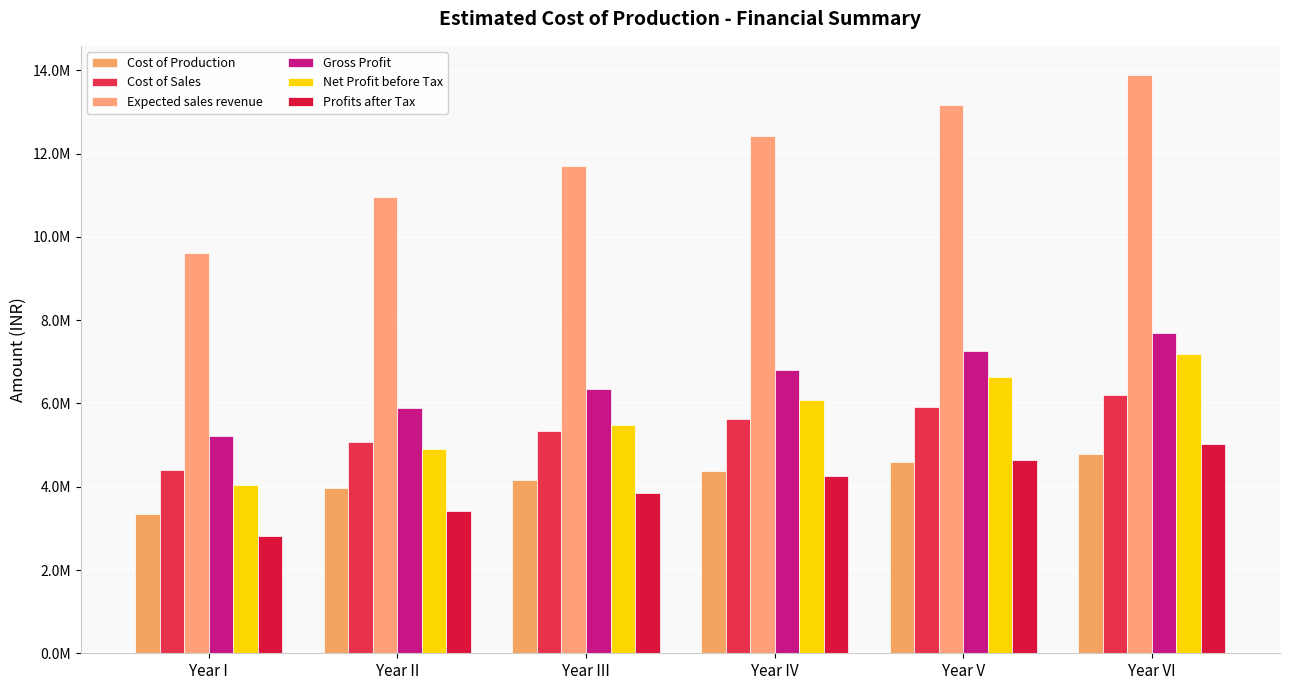

Which series has the widest spread of values?

Expected sales revenue